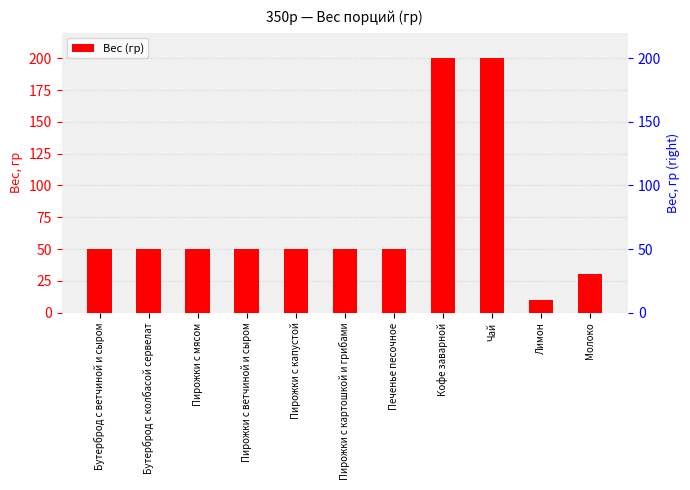

What is the label of the 4th bar from the left?

Пирожки с ветчиной и сыром